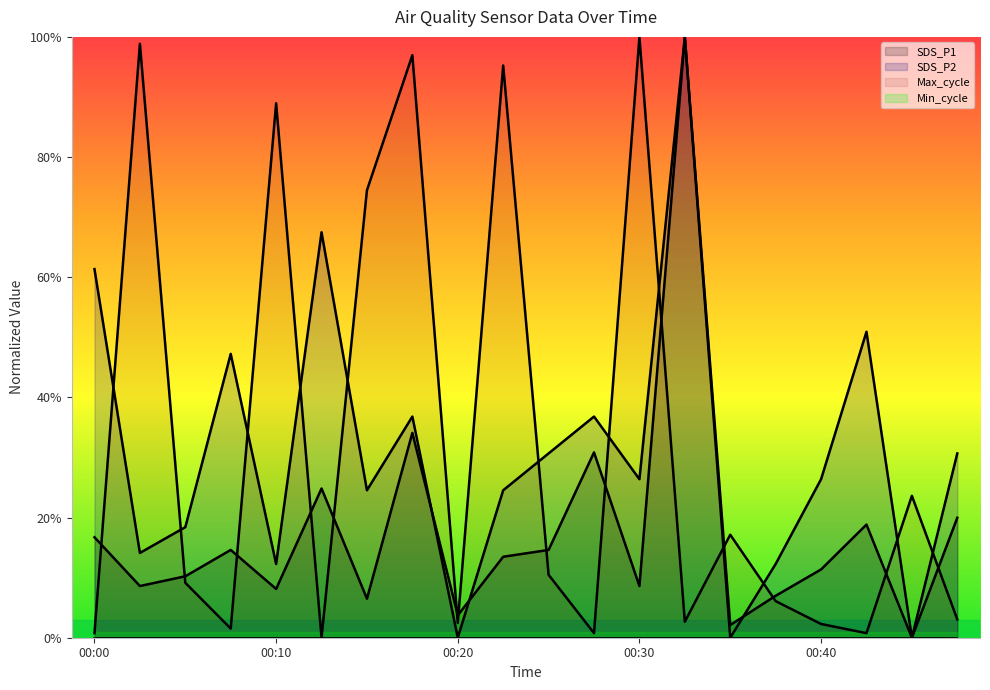

How many intersections are there between Max_cycle and SDS_P1?

14